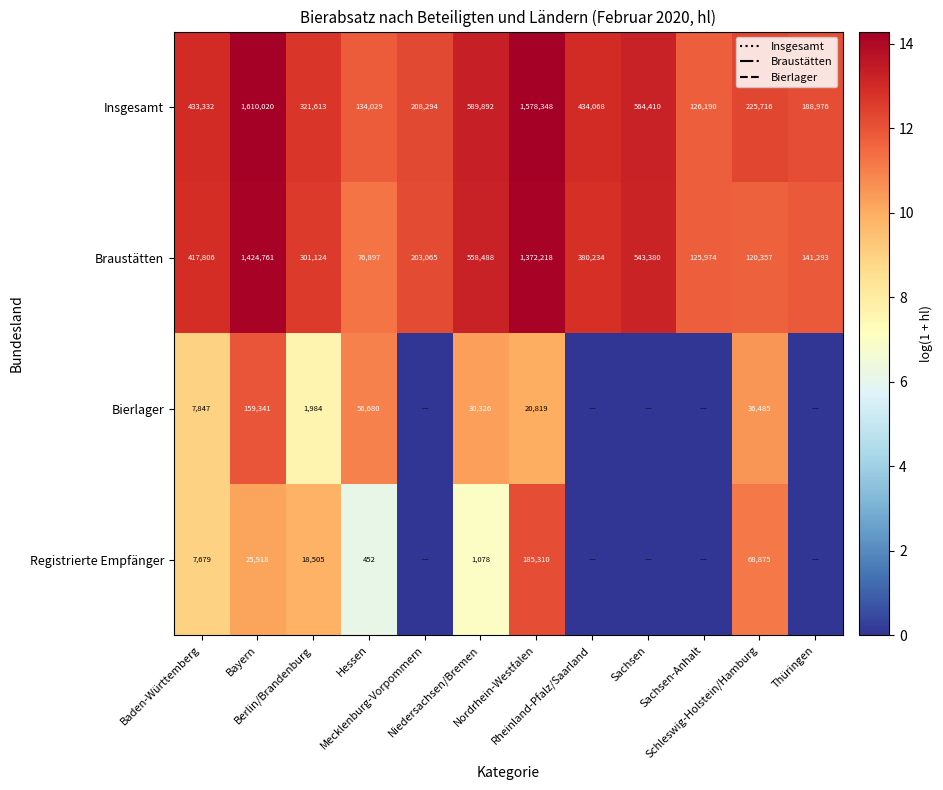

What is the highest value of the Insgesamt series?

1610020